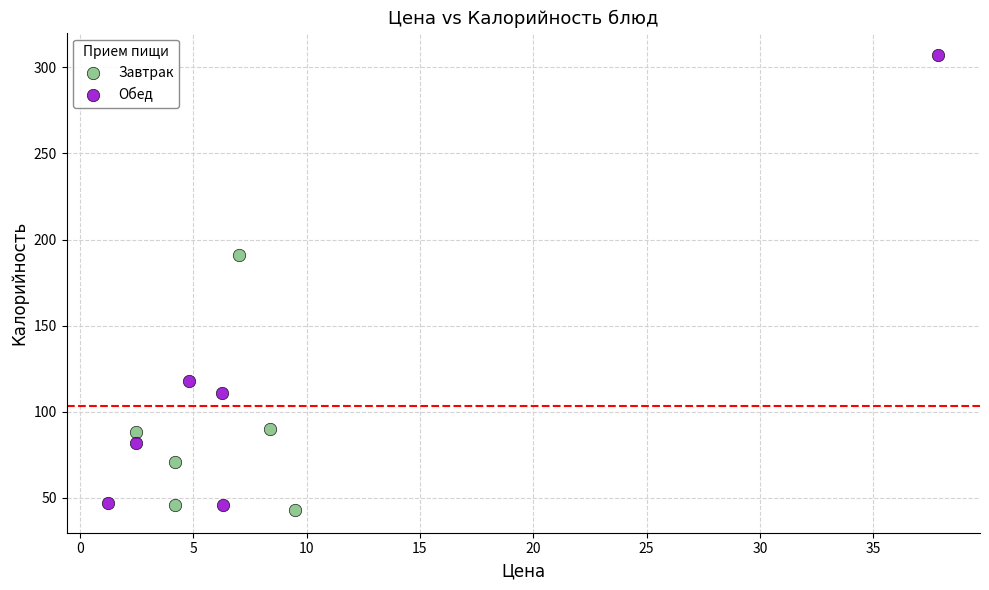

Which series reaches the maximum Y coordinate?

Обед